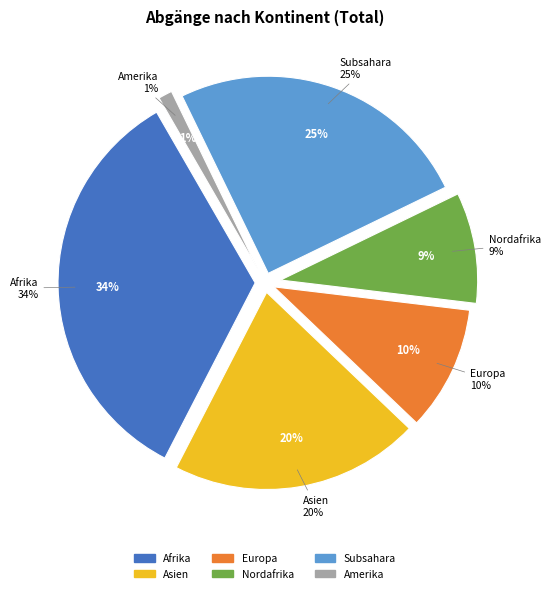

How much of the chart is everything except Asien?

79.5%